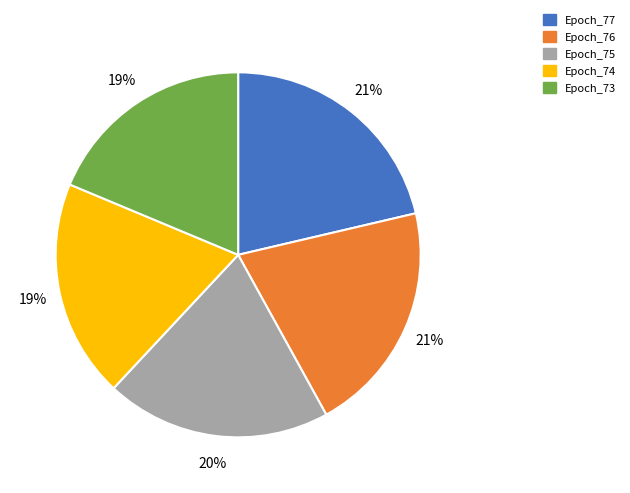

Is the sum of Epoch_76 and Epoch_74 greater than half?

No